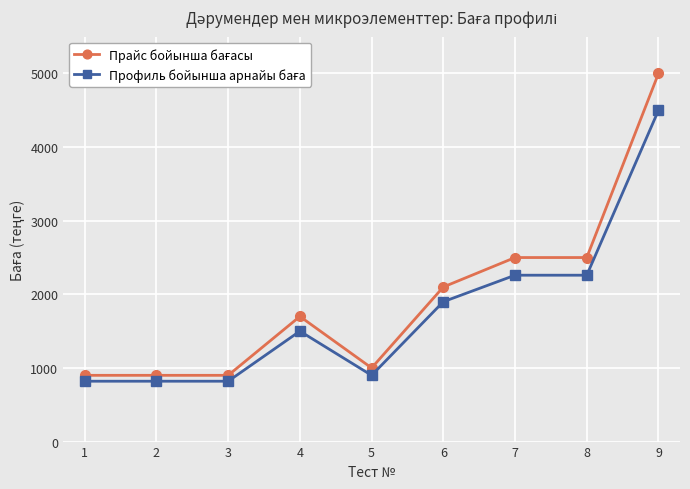

What is the greatest value displayed?

5000